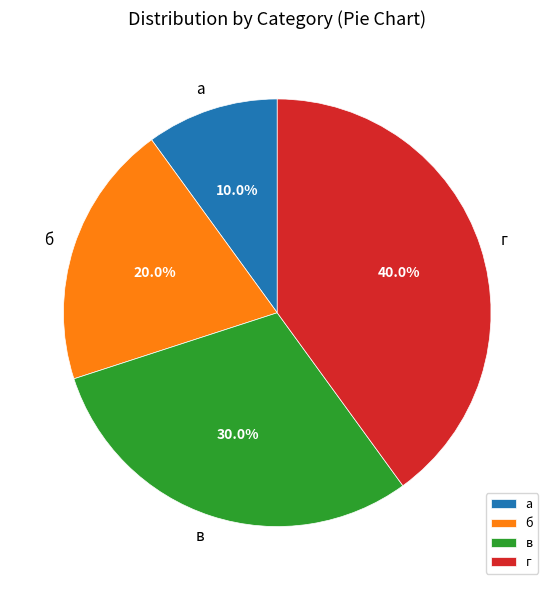

Is в the majority of the pie?

No